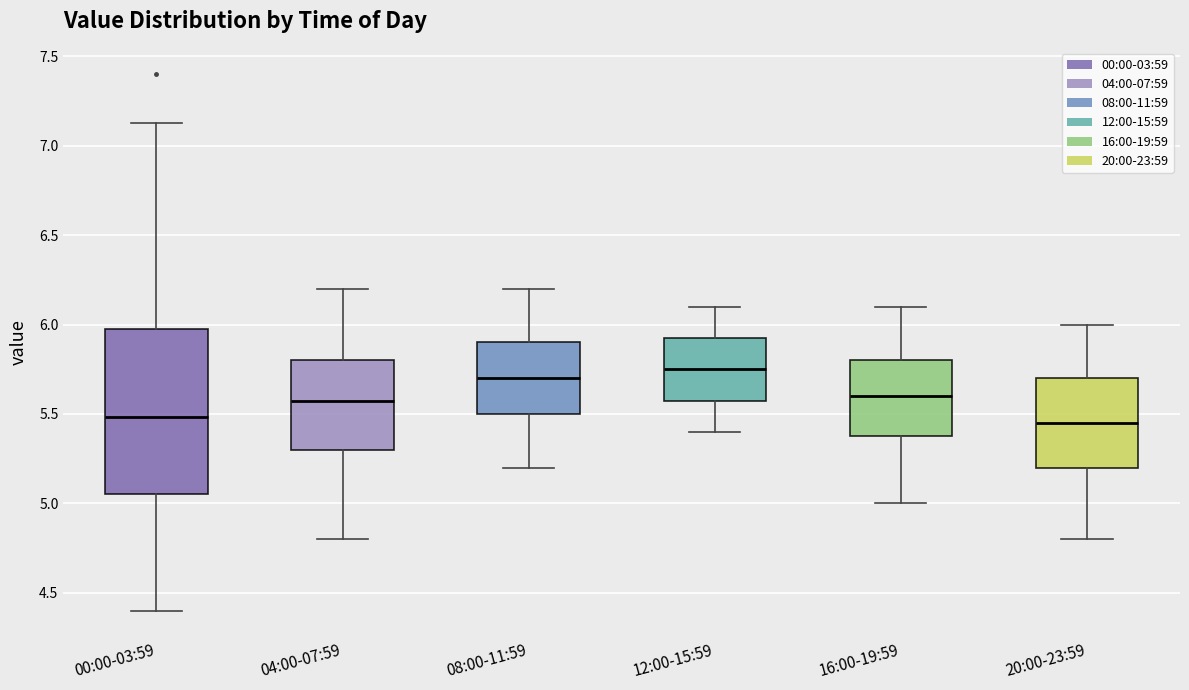

Which box is the tallest, from its lower edge to its upper edge?

00:00-03:59